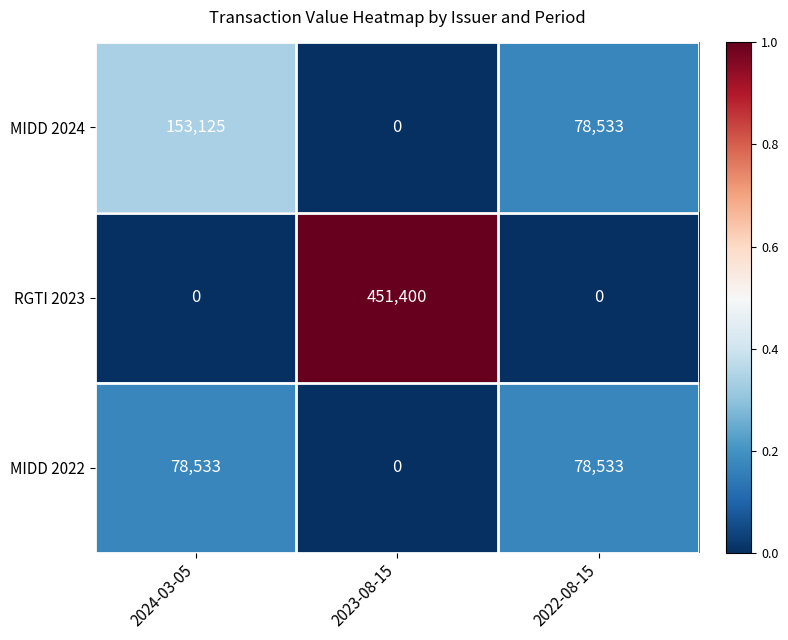

Is it true that MIDD 2024 equals 78533 at 2022-08-15?

True